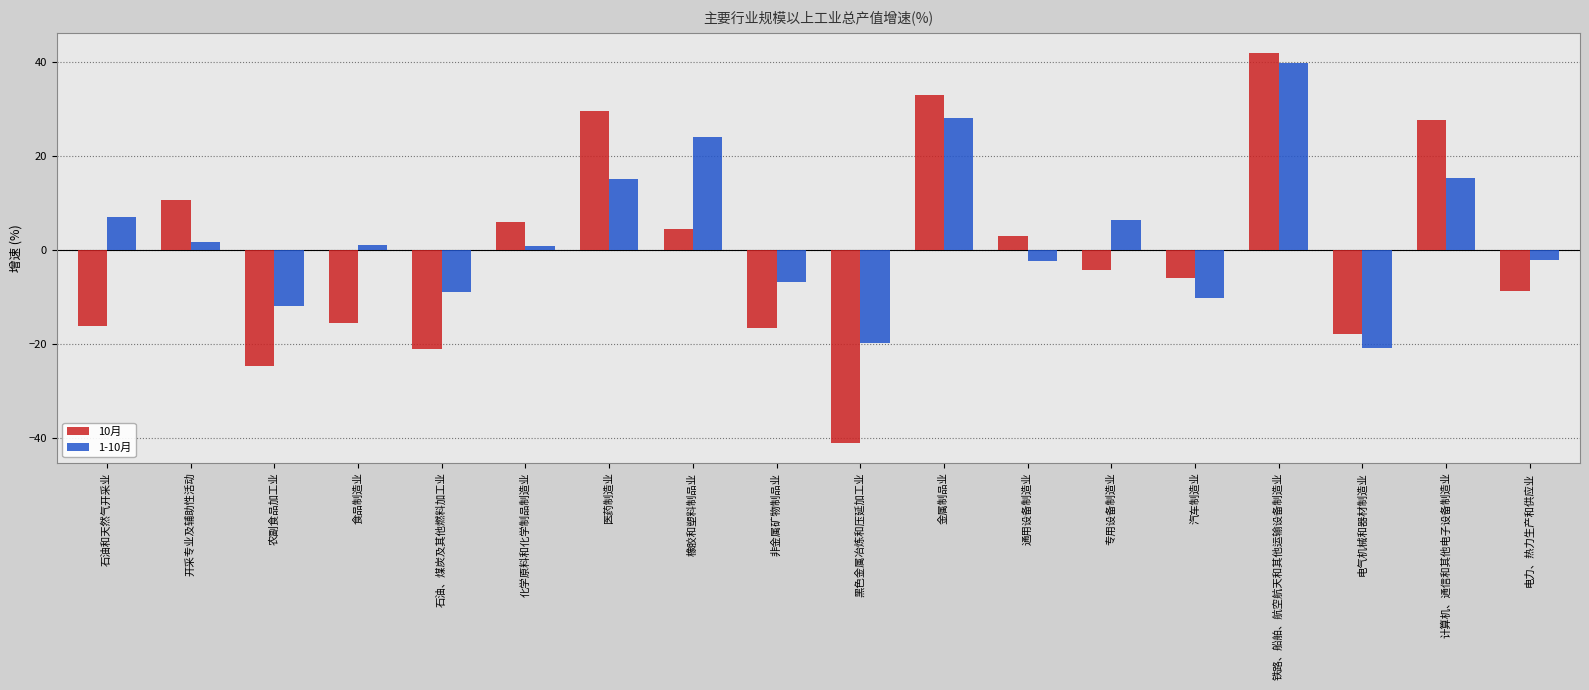

List the series in order of their peak value, highest first.

10月, 1-10月